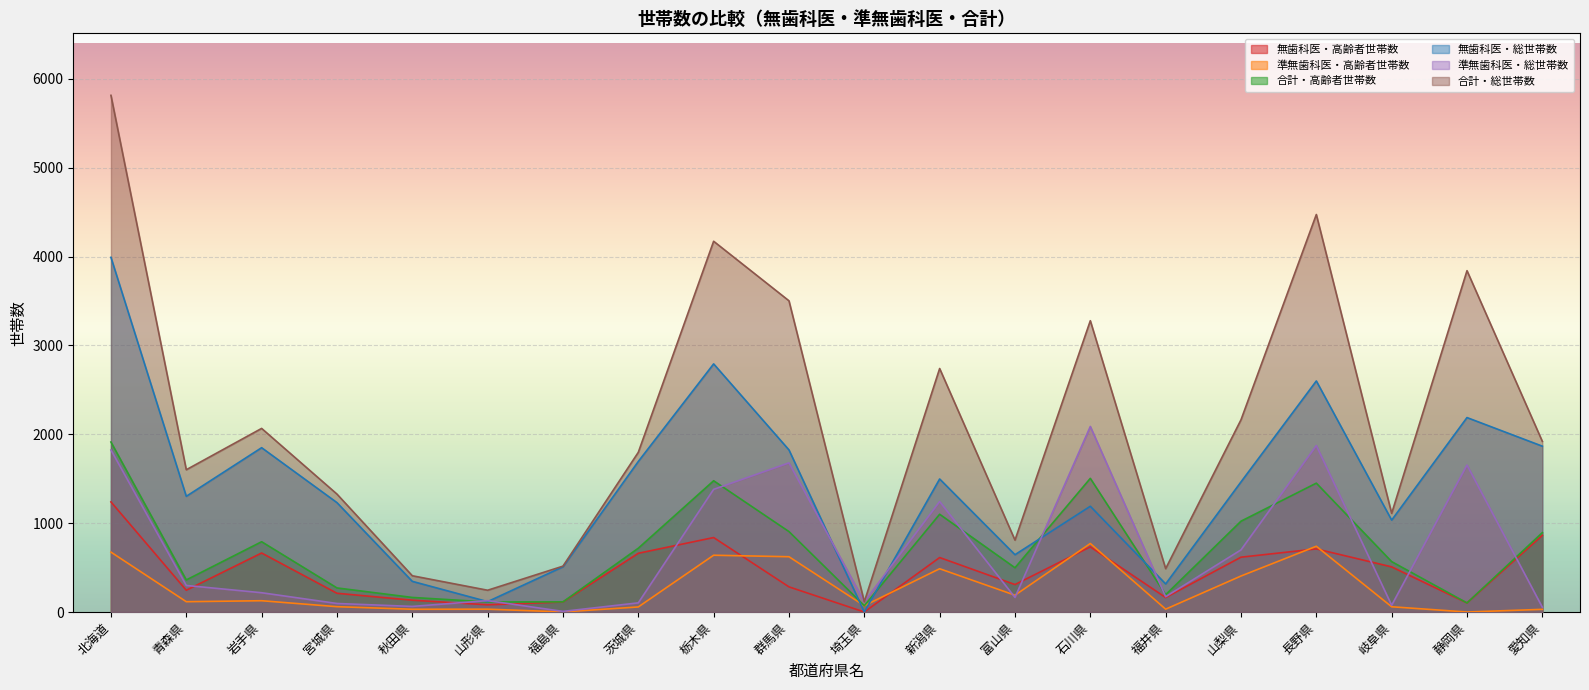

Rank the categories by 無歯科医・総世帯数 value from lowest to highest.

埼玉県, 山形県, 福井県, 秋田県, 福島県, 富山県, 岐阜県, 石川県, 宮城県, 青森県, 山梨県, 新潟県, 茨城県, 群馬県, 岩手県, 愛知県, 静岡県, 長野県, 栃木県, 北海道